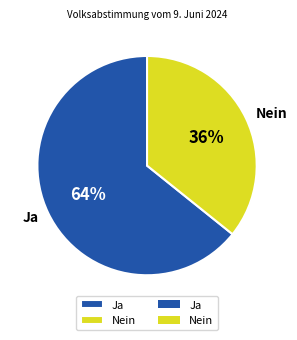

Is it true that Ja is 74% of the pie?

False